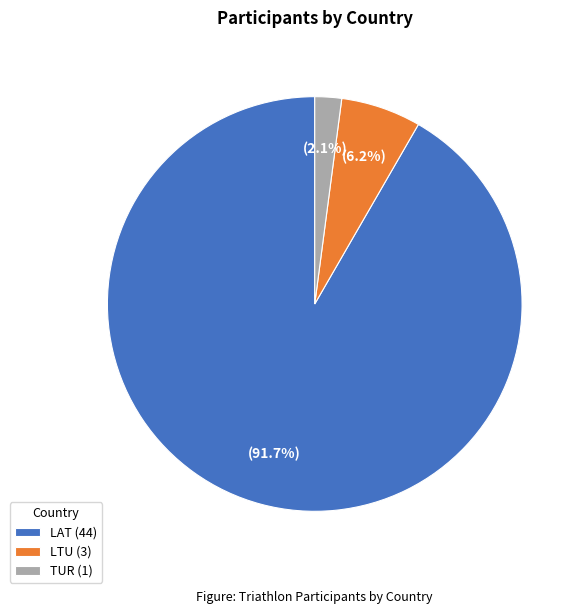

True or false: LAT accounts for 92% of the total.

True